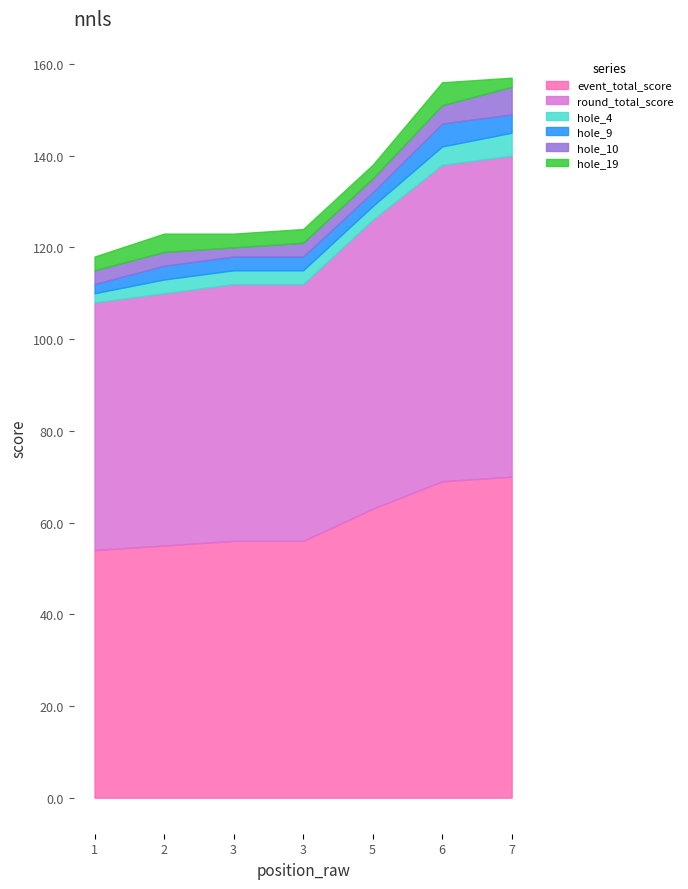

True or false: hole_4 and hole_10 cross at least once.

False